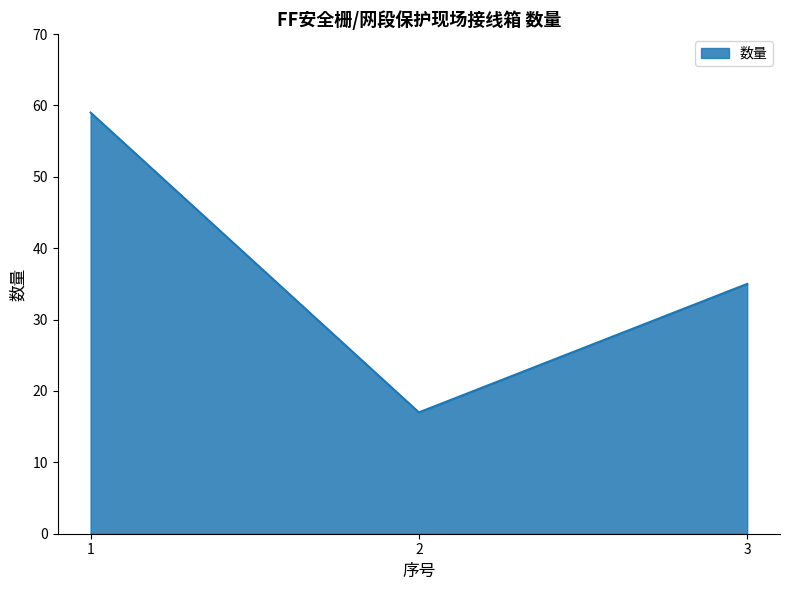

Does the chart display data point markers on the line(s)?

No